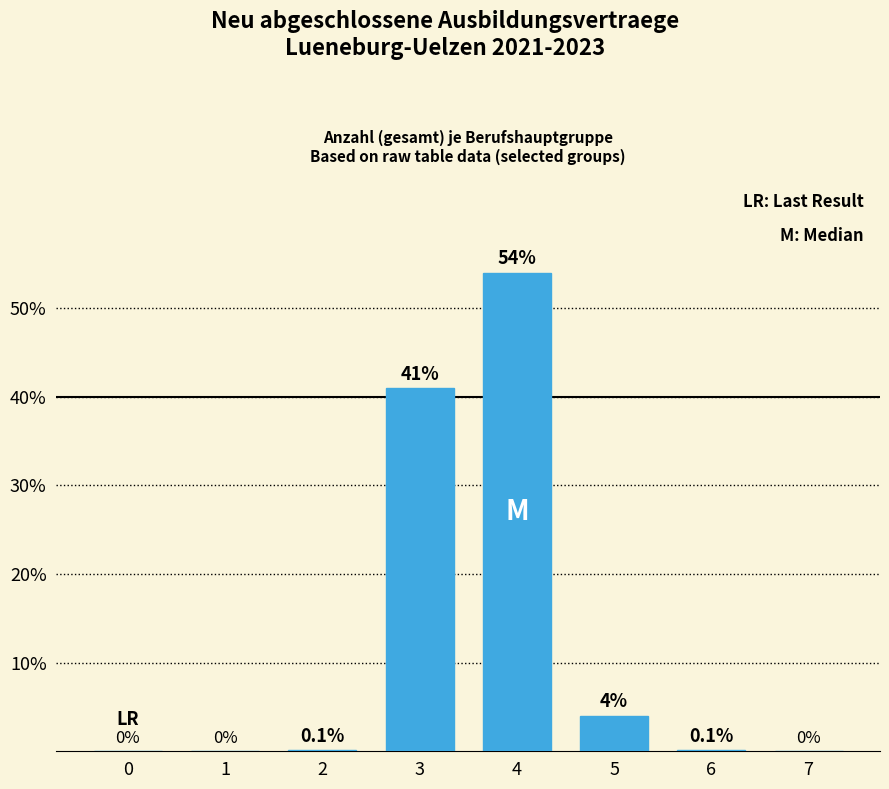

Reading left to right, extract all data points from this chart.

0.0	0.0	0.1	41.0	54.0	4.0	0.1	0.0